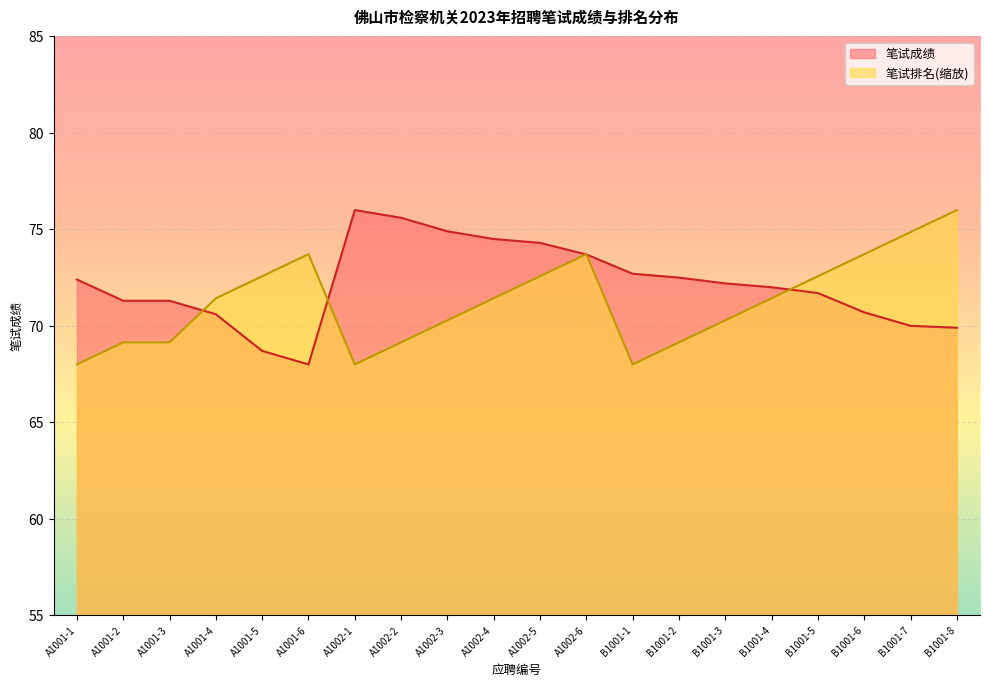

Is it true that 笔试排名 equals 114.4 at A1001-5?

False